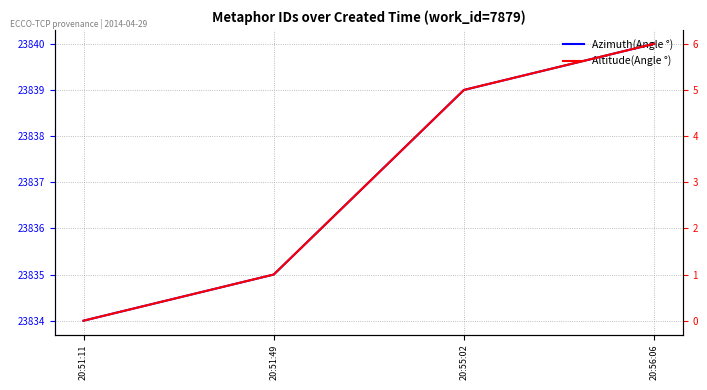

List the labels in order of Azimuth(Angle °) value, largest first.

20:56:06, 20:55:02, 20:51:49, 20:51:11